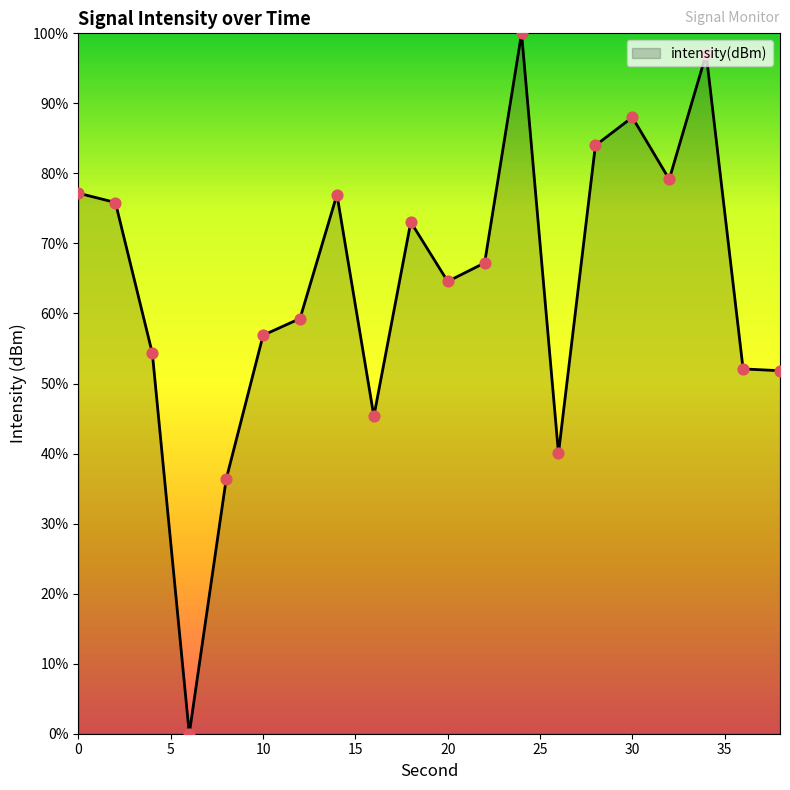

What is the maximum value shown in the chart?

100.0